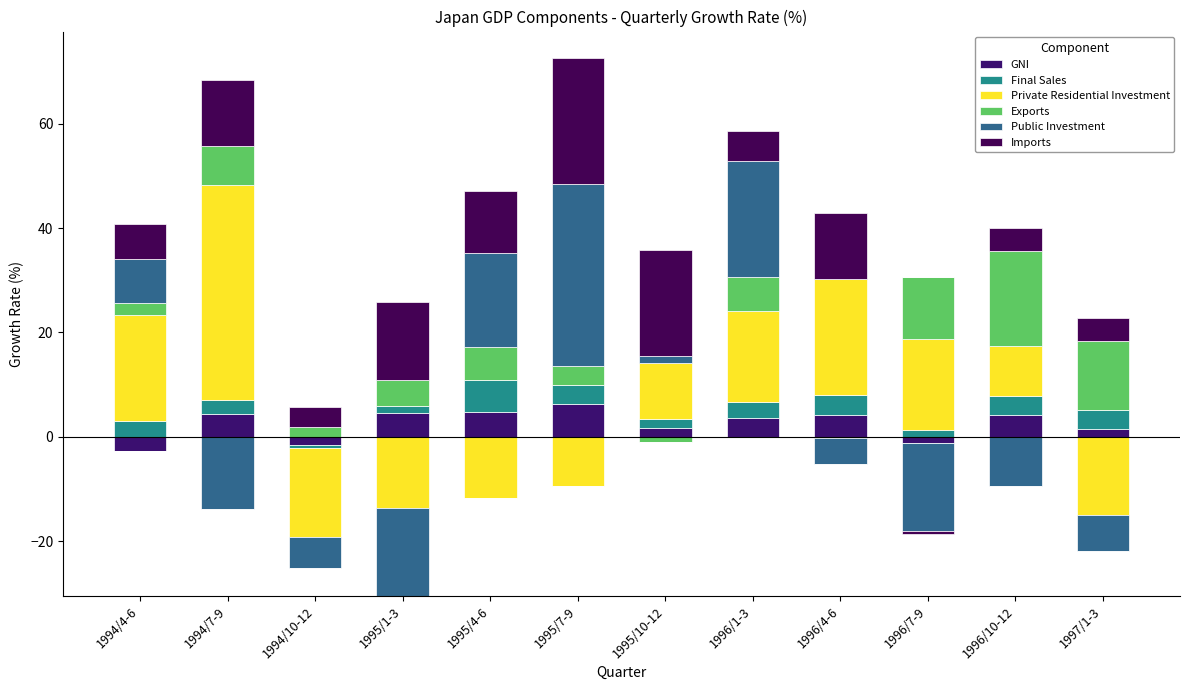

What is the label of the 8th bar from the right?

1995/4-6